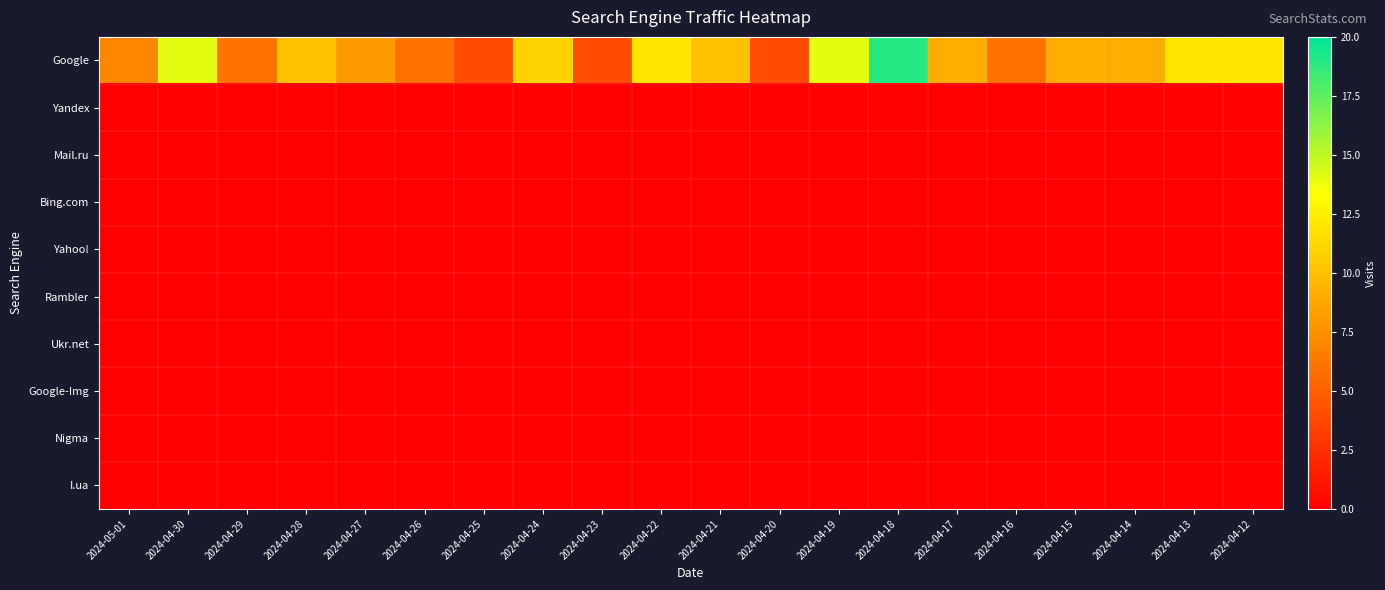

Which series has the widest spread of values?

Google